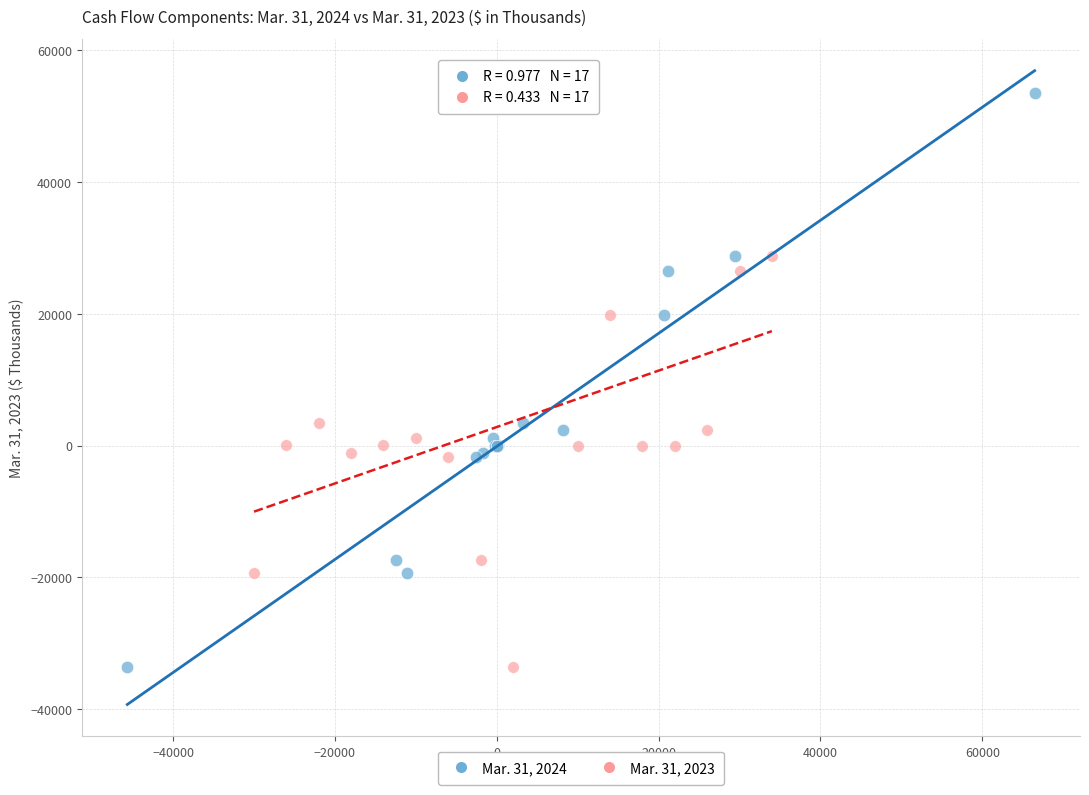

What are all the series names shown in the legend?

Mar. 31, 2024, Mar. 31, 2023